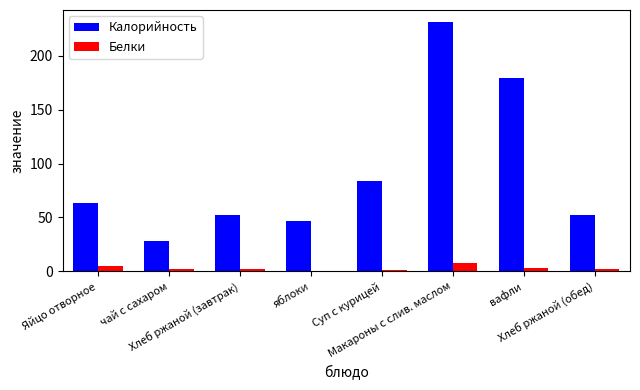

The value of Калорийность at Хлеб ржаной (обед) is 90.7. True or false?

False